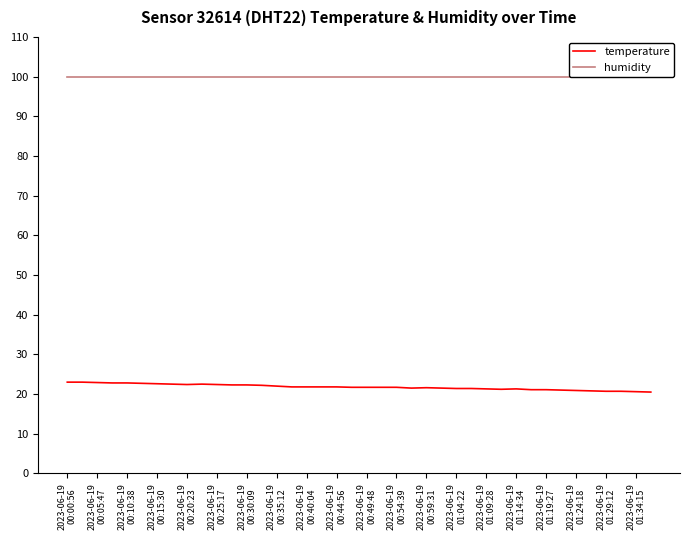

True or false: humidity and temperature cross at least once.

False